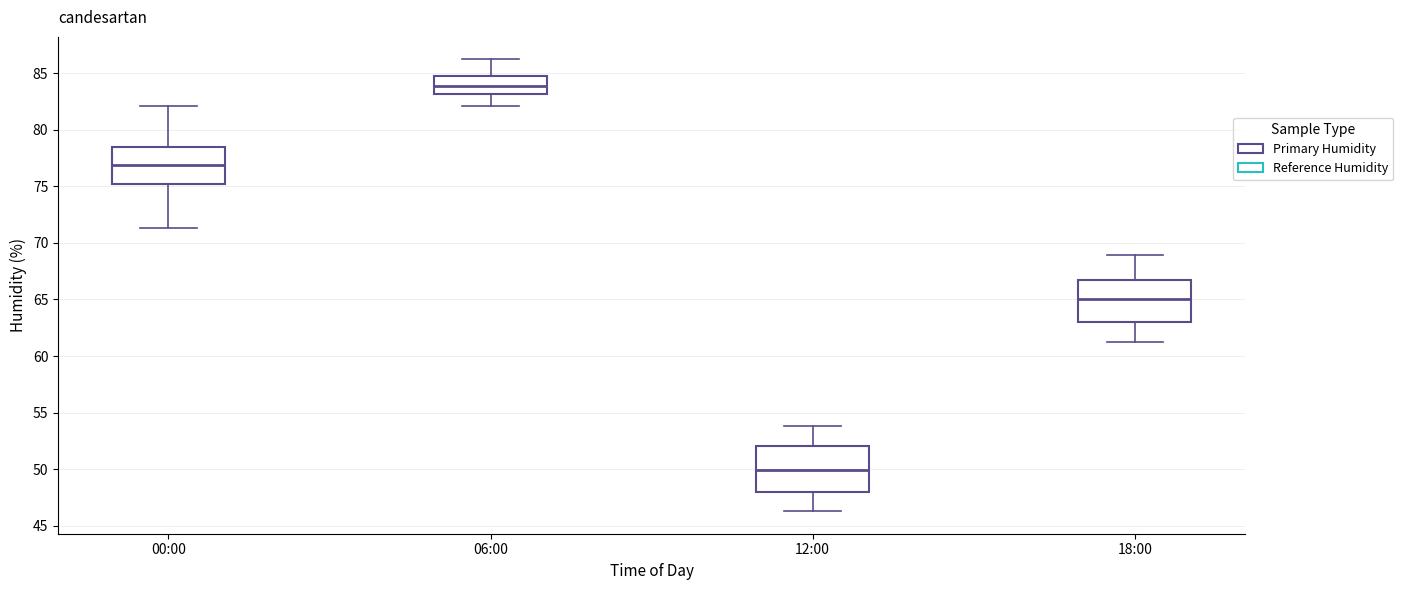

Reading left to right, read every box against the y-axis: the position of its median line, the range the box covers, and the ends of its whiskers. The values are not printed on the chart, so give them approximately, as read against the axis.

00:00: median 77.0, box 75.0 to 78.5, whiskers 71.5 to 82.0
06:00: median 84.0, box 83.0 to 85.0, whiskers 82.0 to 86.0
12:00: median 50.0, box 48.0 to 52.0, whiskers 46.5 to 54.0
18:00: median 65.0, box 63.0 to 66.5, whiskers 61.0 to 69.0